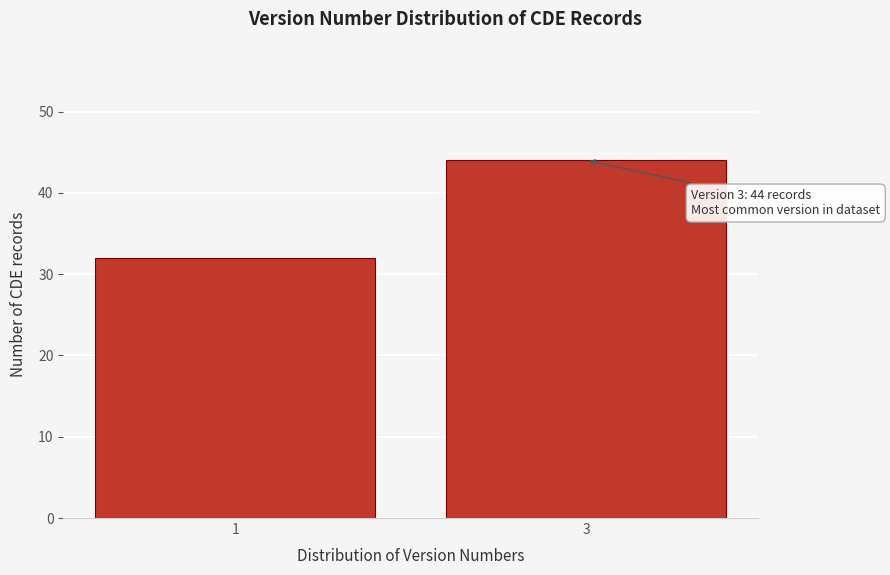

Reading left to right, list all the values displayed in this chart.

1=32	3=44